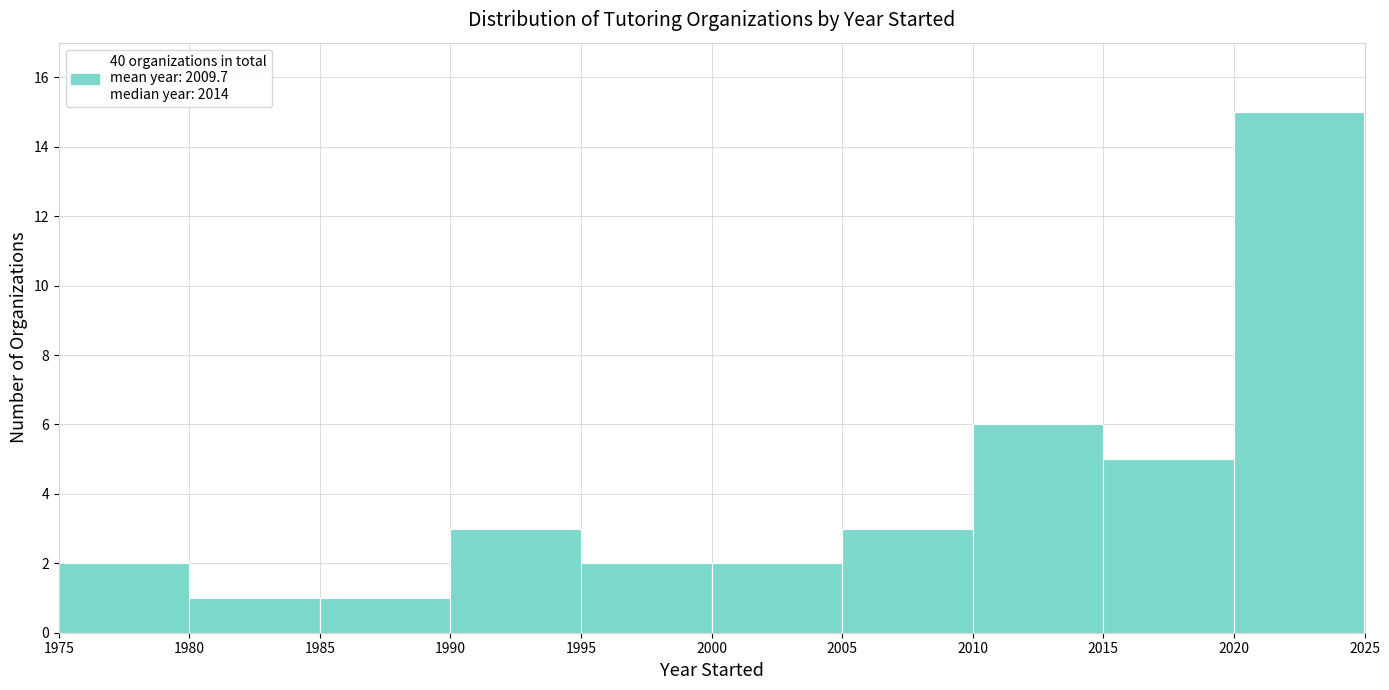

Reading left to right, list every bar in this chart as the range it spans on the x-axis followed by its height. The values are not printed on the chart, so give them approximately, as read against the axis.

1975 to 1980: 2
1980 to 1985: 1
1985 to 1990: 1
1990 to 1995: 3
1995 to 2000: 2
2000 to 2005: 2
2005 to 2010: 3
2010 to 2015: 6
2015 to 2020: 5
2020 to 2025: 15